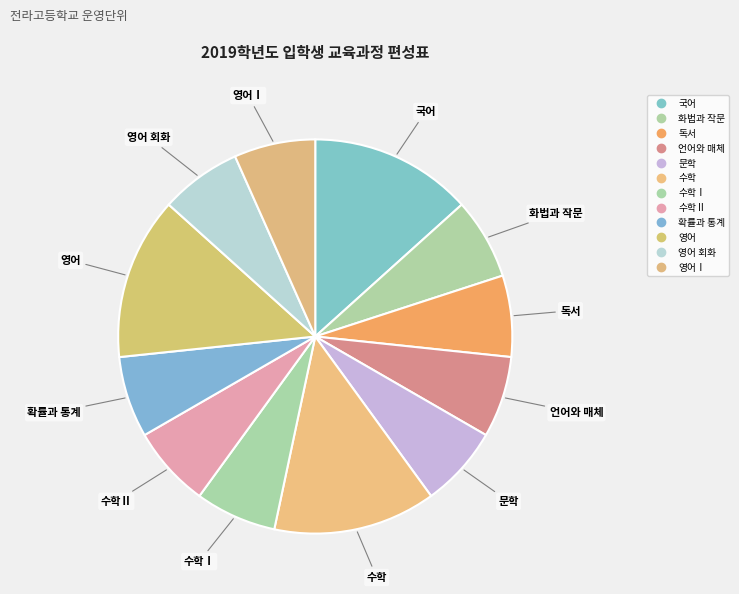

How many slices are in this pie chart?

12